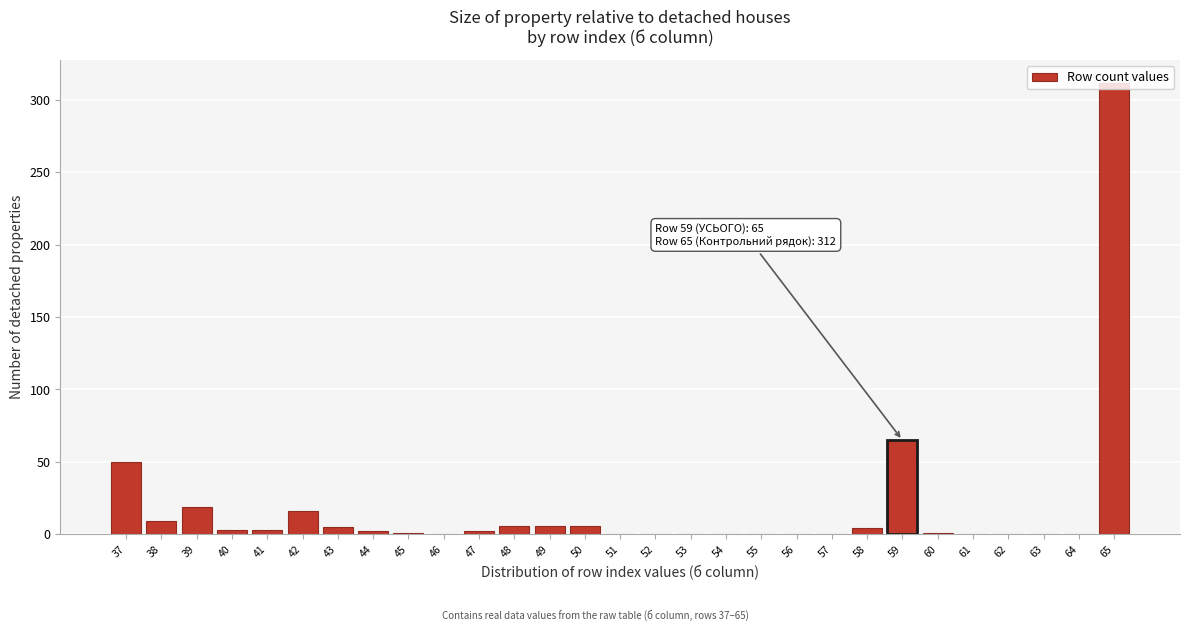

Where is the data nearest to the value 156?

59